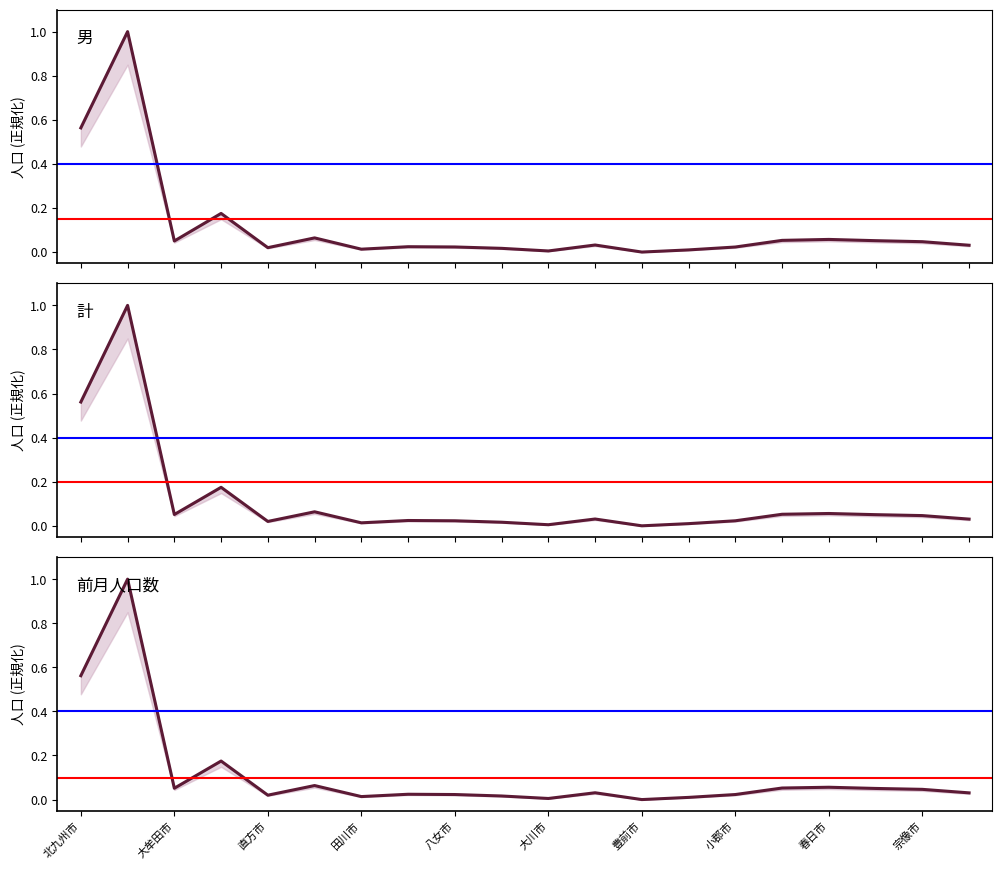

Reading left to right, what are all the values shown in this chart?

男: 0.6	1.0	0.1	0.2	0.0	0.1	0.0	0.0	0.0	0.0	0.0	0.0	0.0	0.0	0.0	0.1	0.1	0.1	0.0	0.0
計: 0.6	1.0	0.1	0.2	0.0	0.1	0.0	0.0	0.0	0.0	0.0	0.0	0.0	0.0	0.0	0.1	0.1	0.1	0.0	0.0
前月人口数: 0.6	1.0	0.1	0.2	0.0	0.1	0.0	0.0	0.0	0.0	0.0	0.0	0.0	0.0	0.0	0.1	0.1	0.1	0.0	0.0